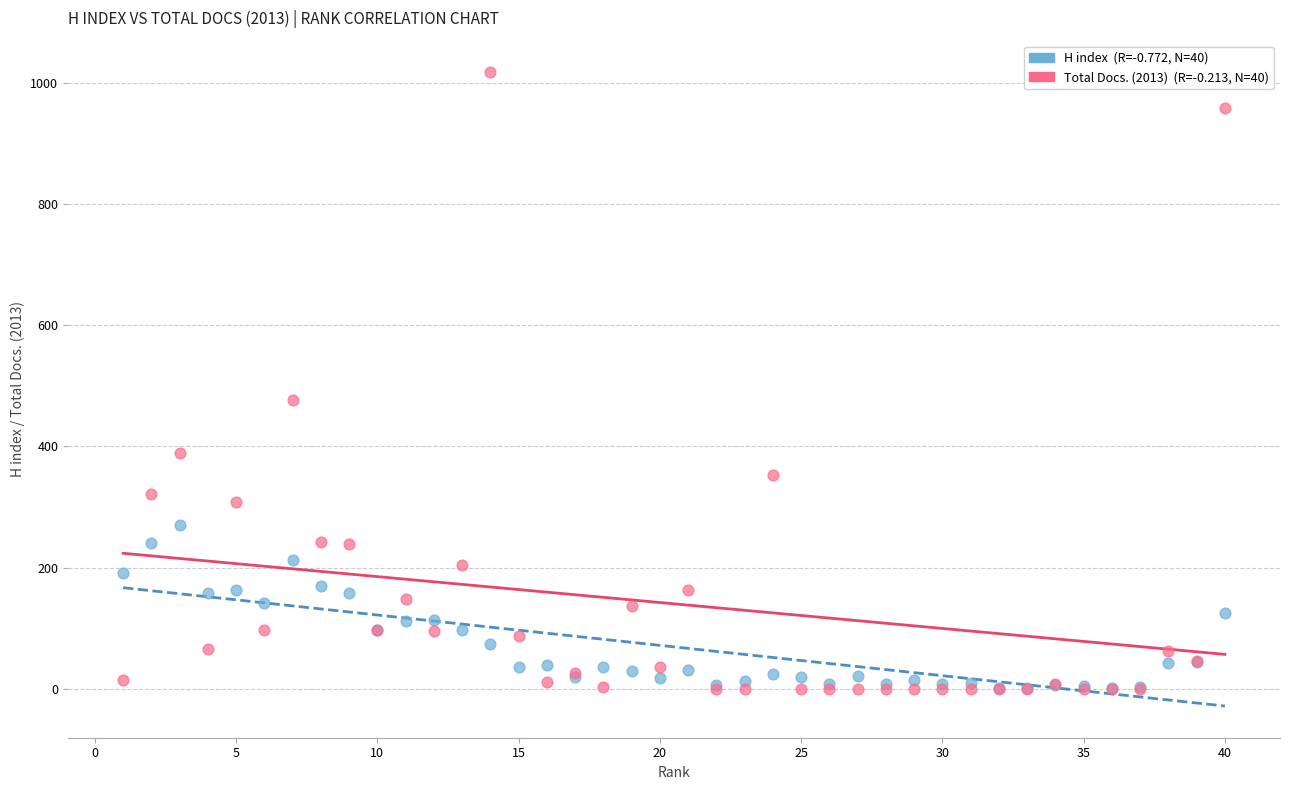

Across all series, what Y value is closest to 508?

477